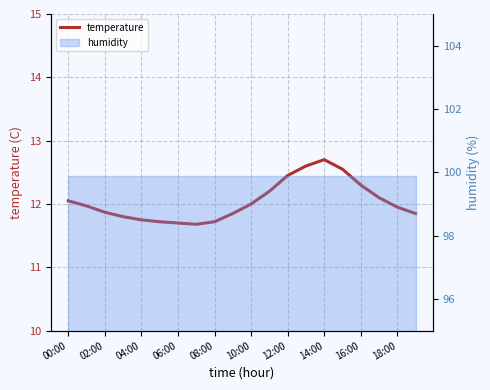

What is the label of the 14th point from the left?

13